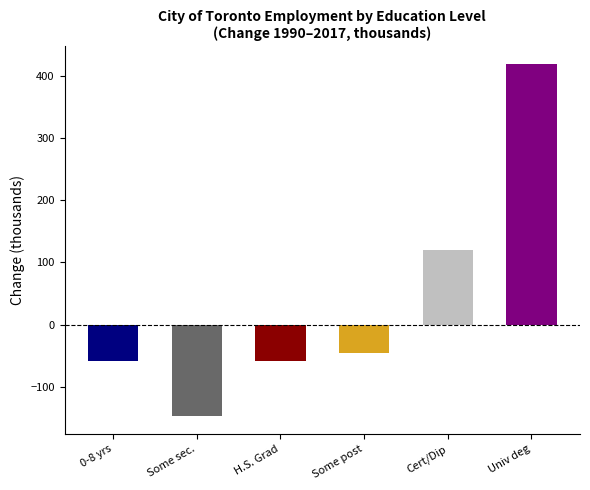

Which series has the largest total across all categories?

University degree